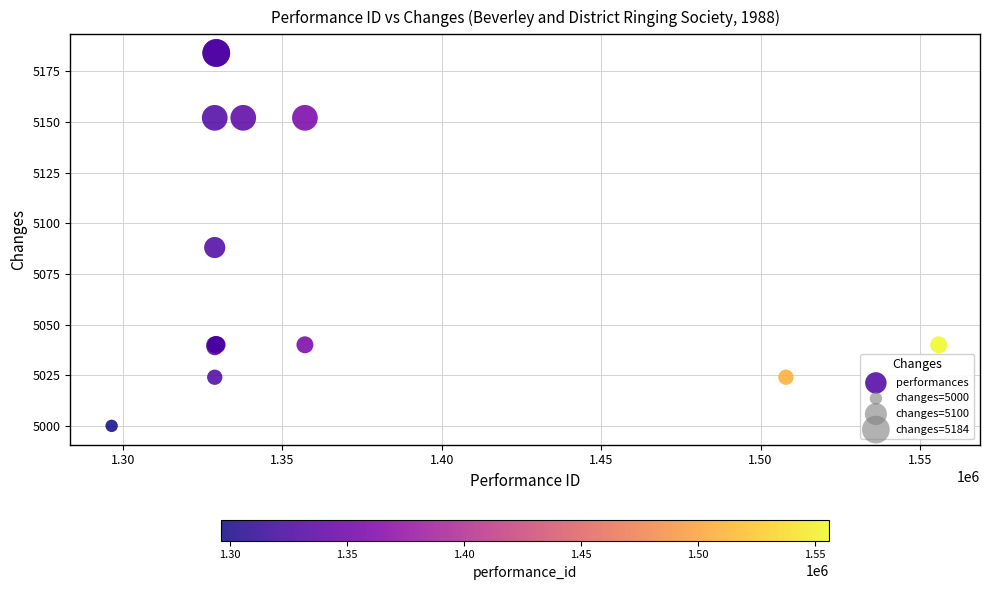

What Y value in the scatter plot is closest to 5092?

5088